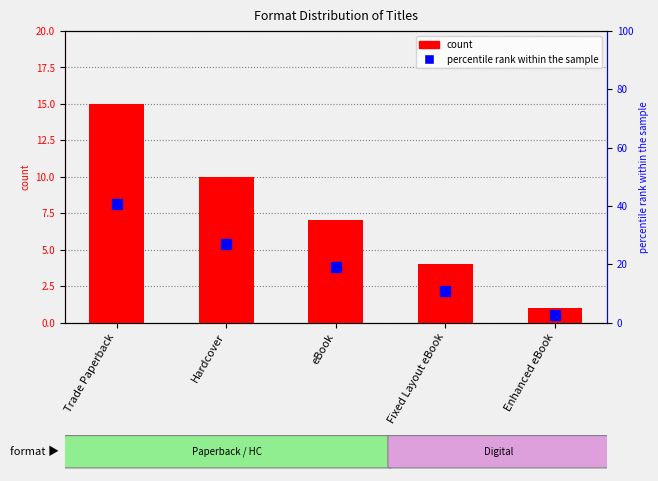

Reading left to right, list all the values displayed in this chart.

15	10	7	4	1